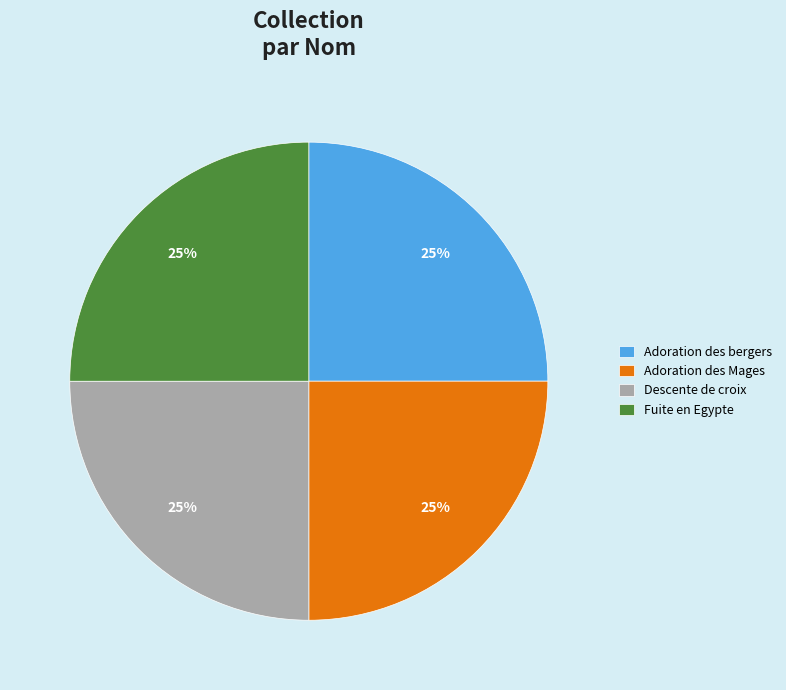

Does Adoration des Mages represent more than half of the total?

No